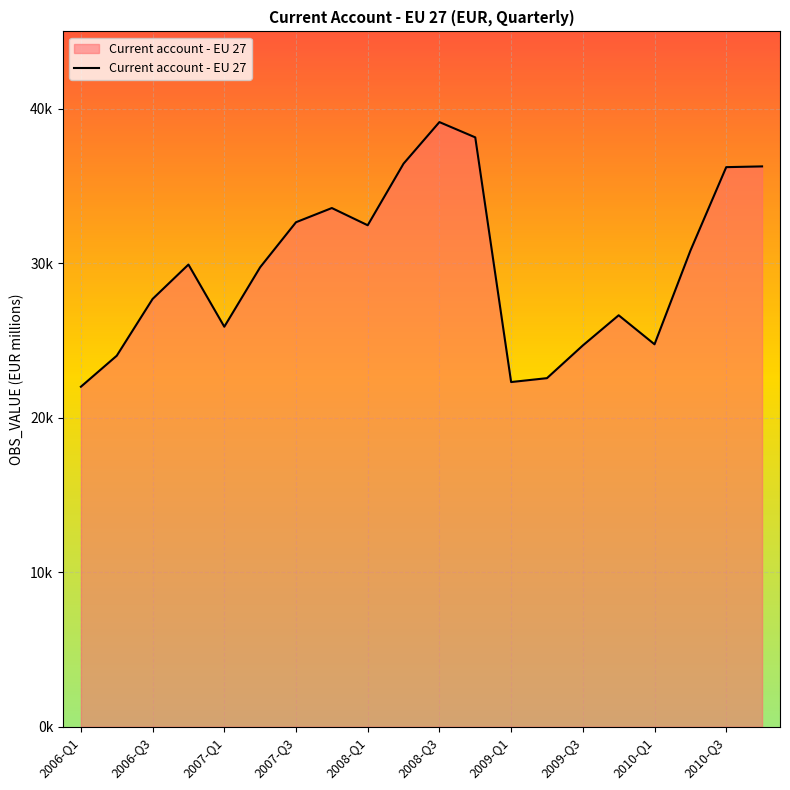

Does the chart have visible grid lines?

Yes